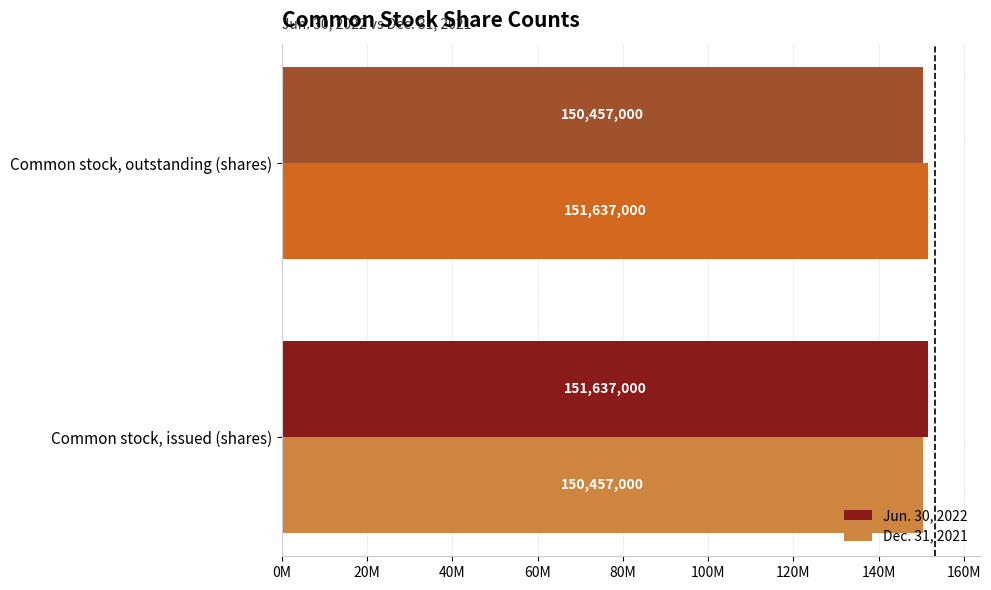

What are all the series names shown in the legend?

Jun. 30, 2022, Dec. 31, 2021